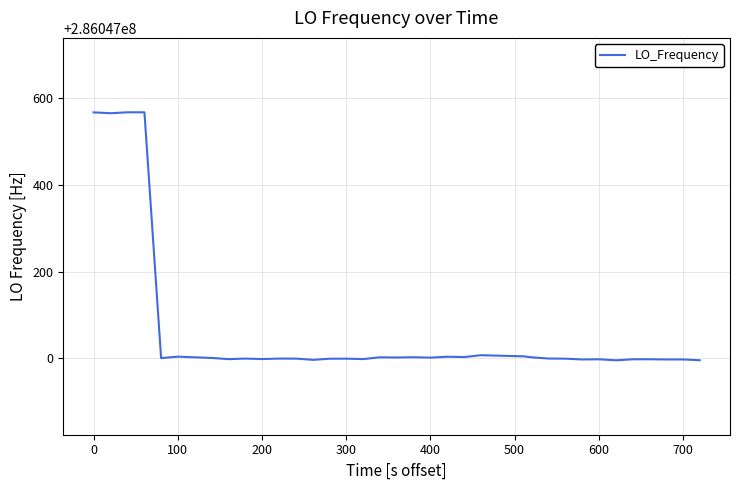

What is the greatest value displayed?

286047567.4